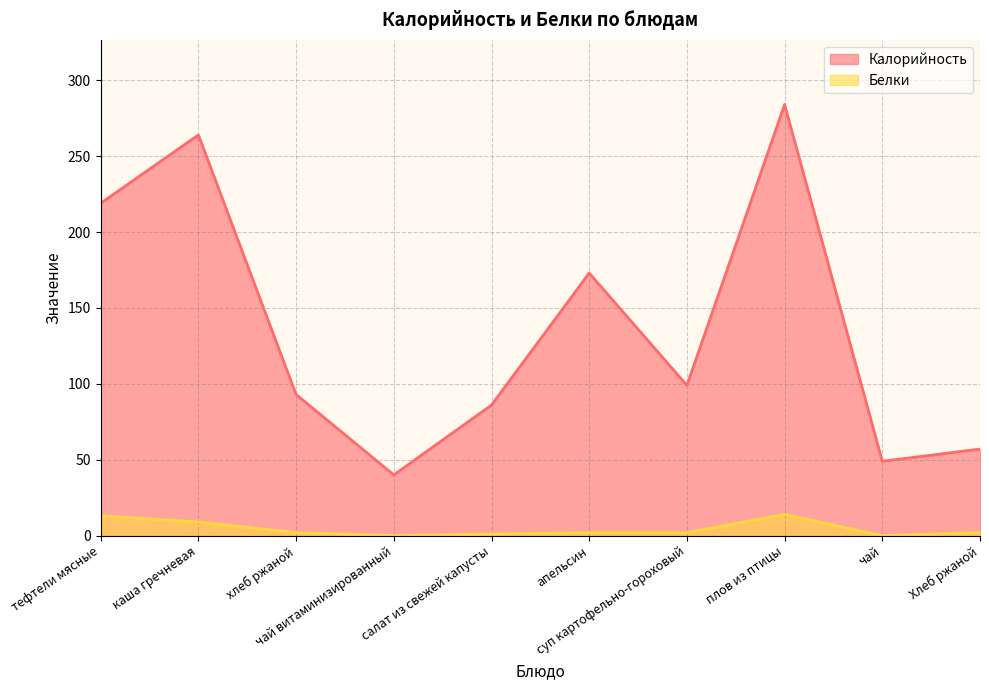

How many interior local peaks does the Белки series have?

1